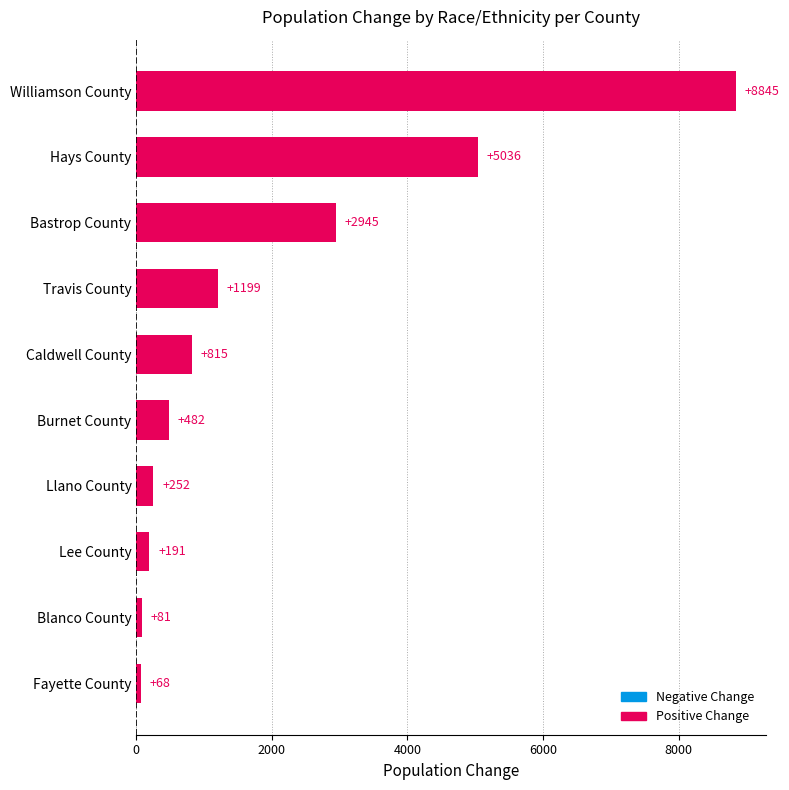

Rank the categories by value from highest to lowest.

Williamson County, Hays County, Bastrop County, Travis County, Caldwell County, Burnet County, Llano County, Lee County, Blanco County, Fayette County